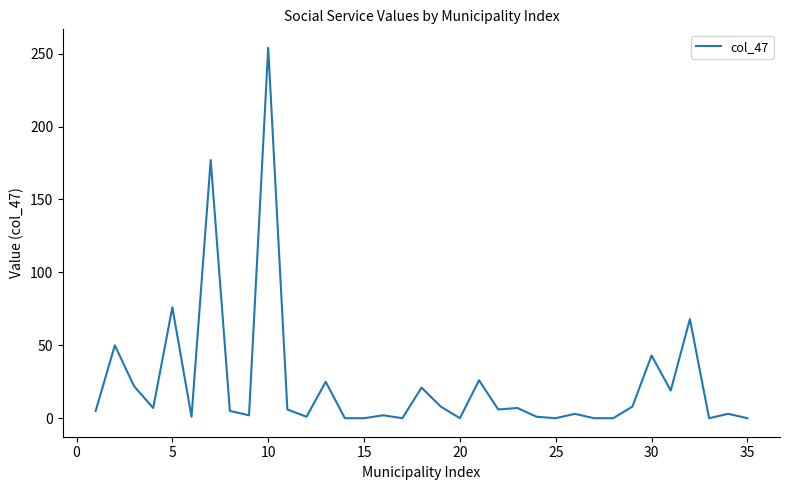

True or false: there are more than 0 points higher than both neighbors.

True